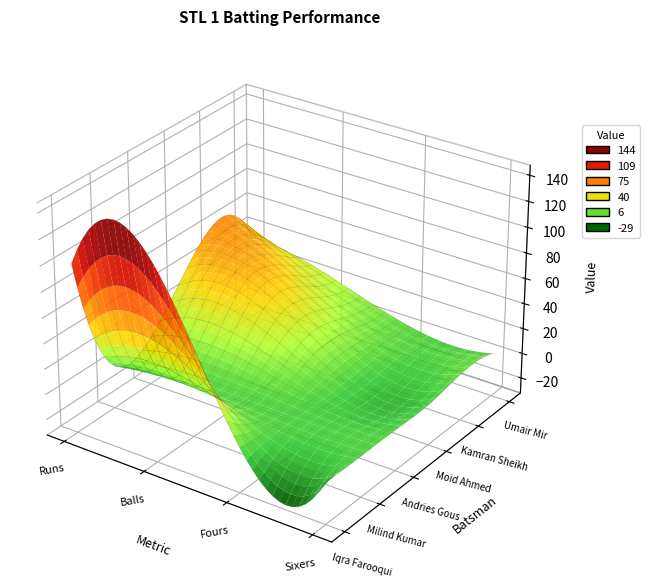

What is the sum of the Andries Gous values at 0 and 2?

4